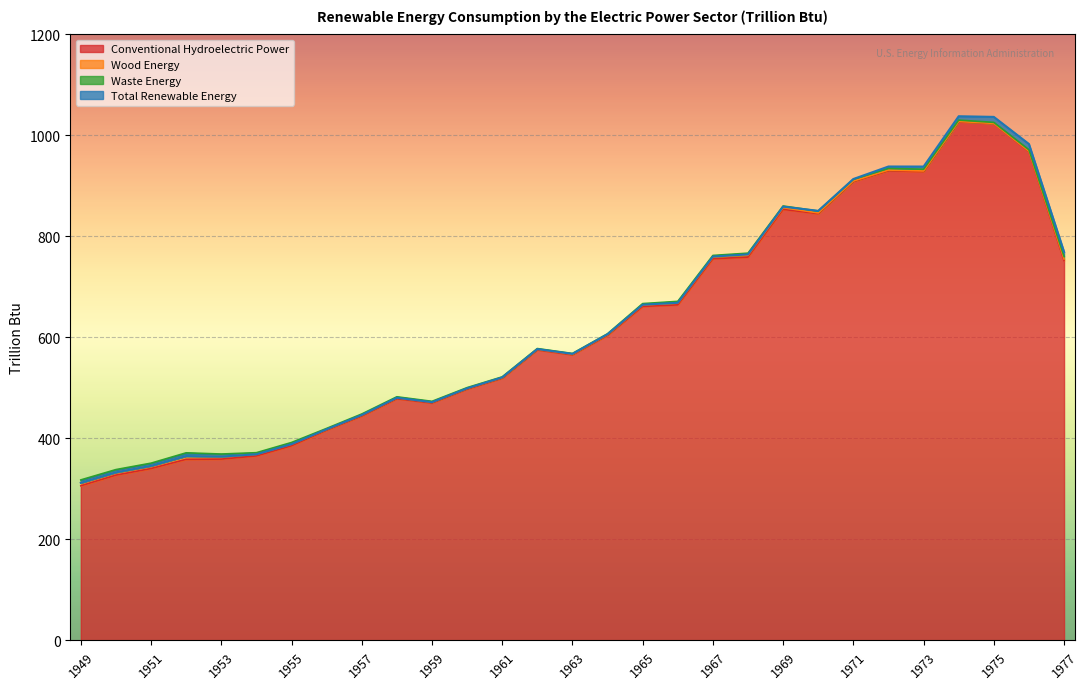

In Total Renewable Energy, how many points are lower than both neighbors (excluding endpoints)?

5